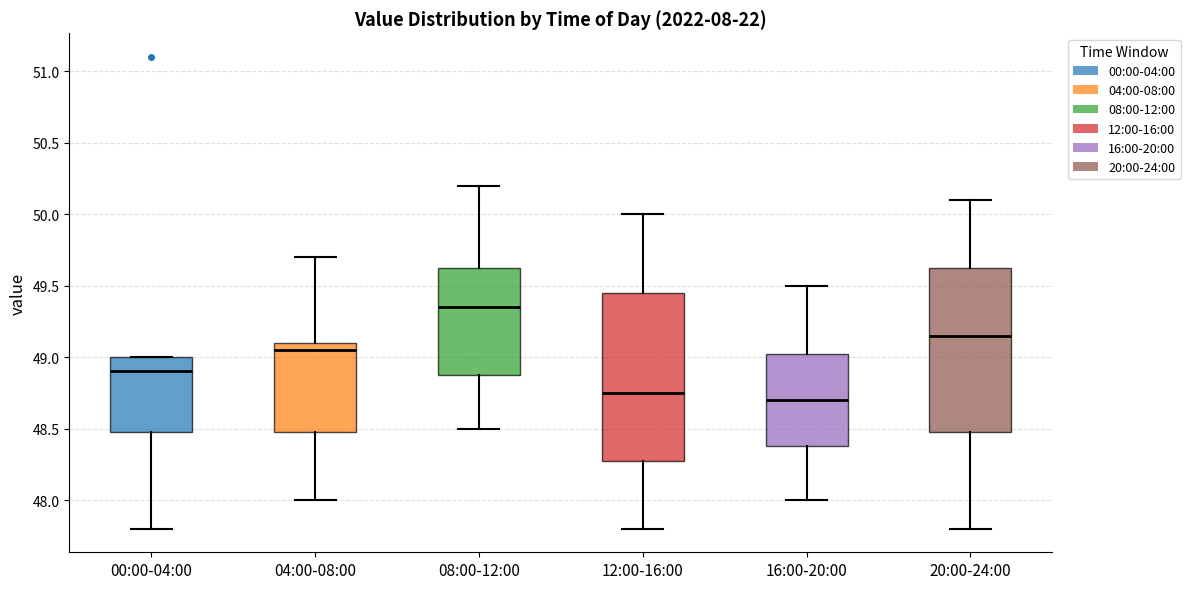

Where is the lower edge of the box for 16:00-20:00 on the y-axis? The values are not printed on the chart, so give them approximately, as read against the axis.

48.40